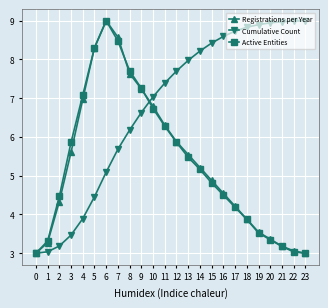

Is it true that Cumulative Count equals 6.2 at 8?

True